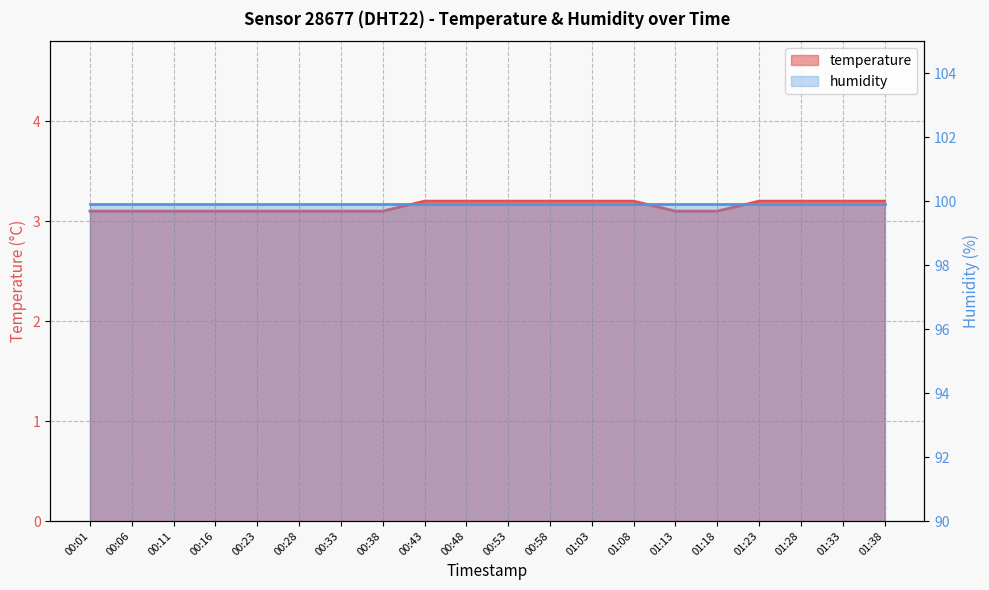

Rank the categories by value from highest to lowest.

00:43, 00:48, 00:53, 00:58, 01:03, 01:08, 01:23, 01:28, 01:33, 01:38, 00:01, 00:06, 00:11, 00:16, 00:23, 00:28, 00:33, 00:38, 01:13, 01:18